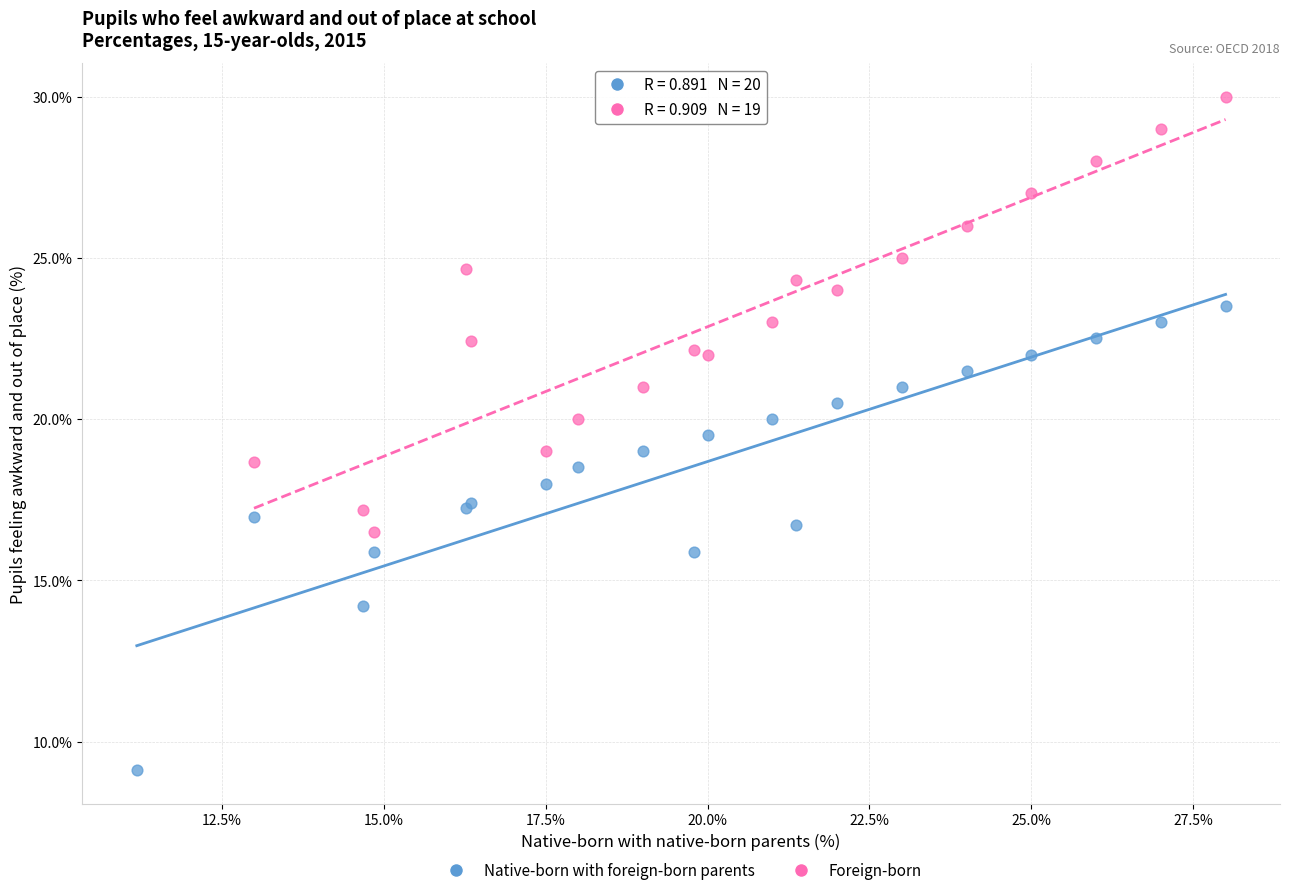

Which series contains the lowest Y value?

Native-born with foreign-born parents